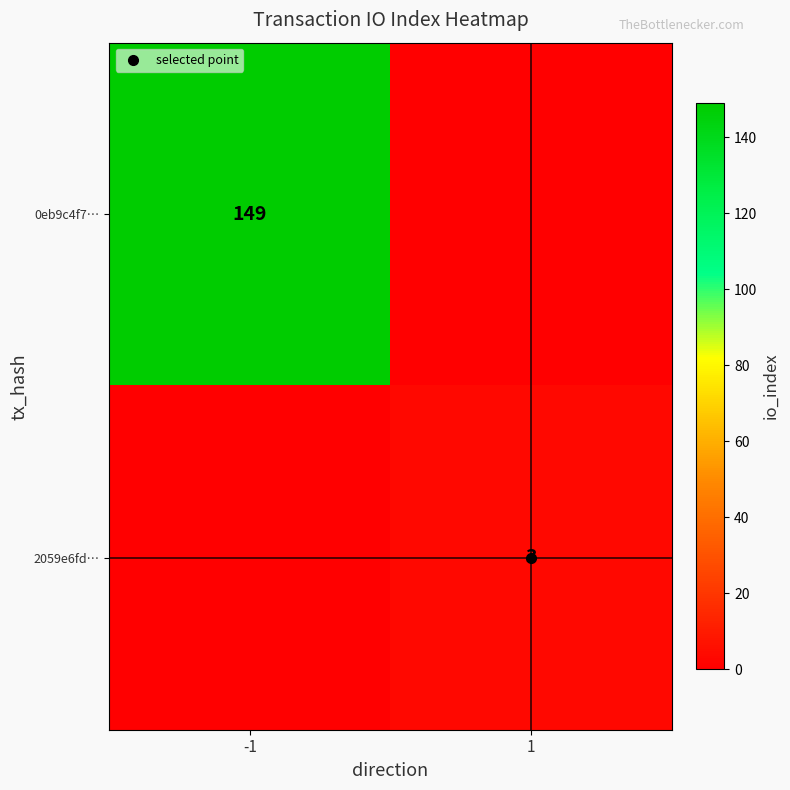

At how many categories does at least one series exceed 95?

1